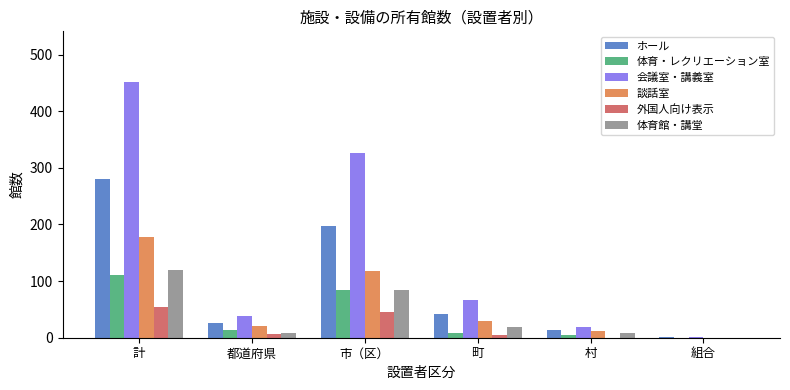

The value of 体育館・講堂 at 組合 is 0. True or false?

True